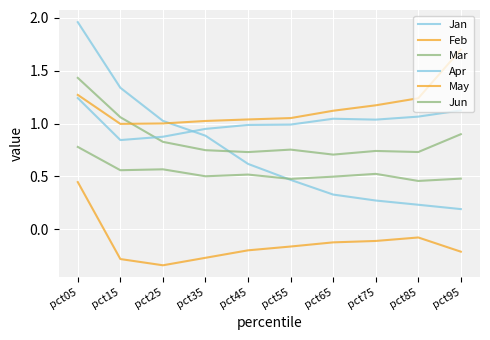

How many lines are shown in the chart?

6